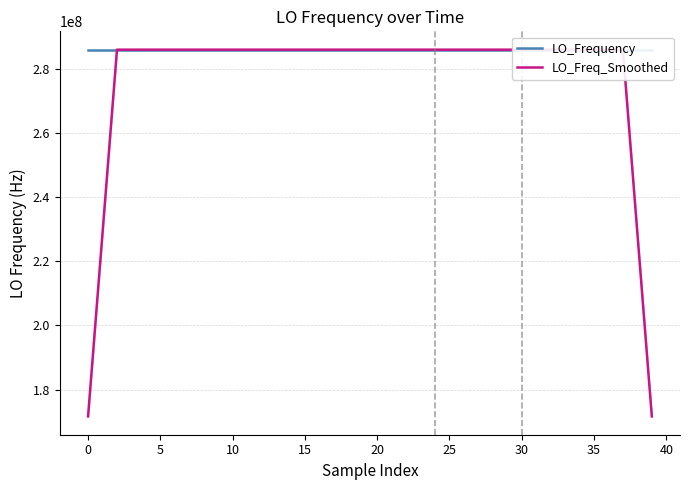

Where is LO_Frequency nearest to the value 286046936?

31